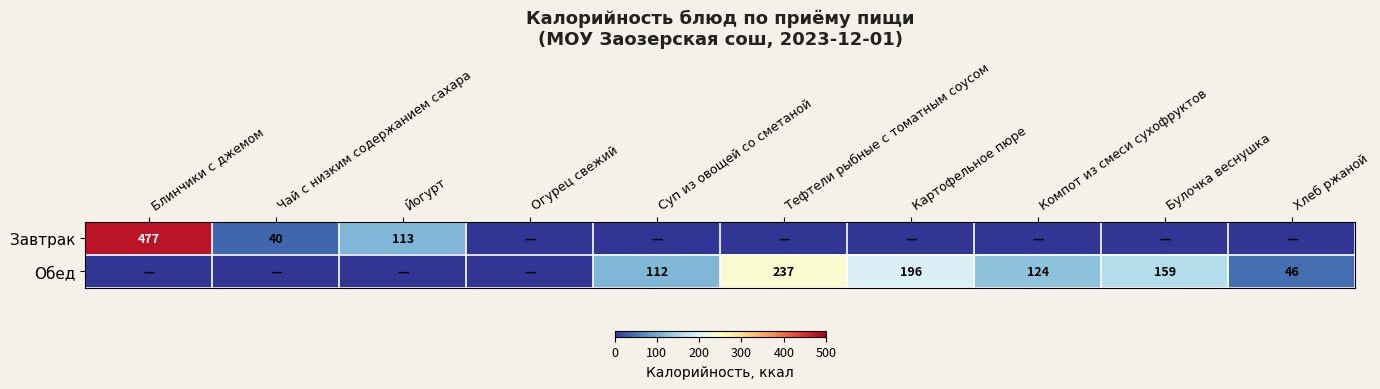

How many data points in Обед are less than 112?

5